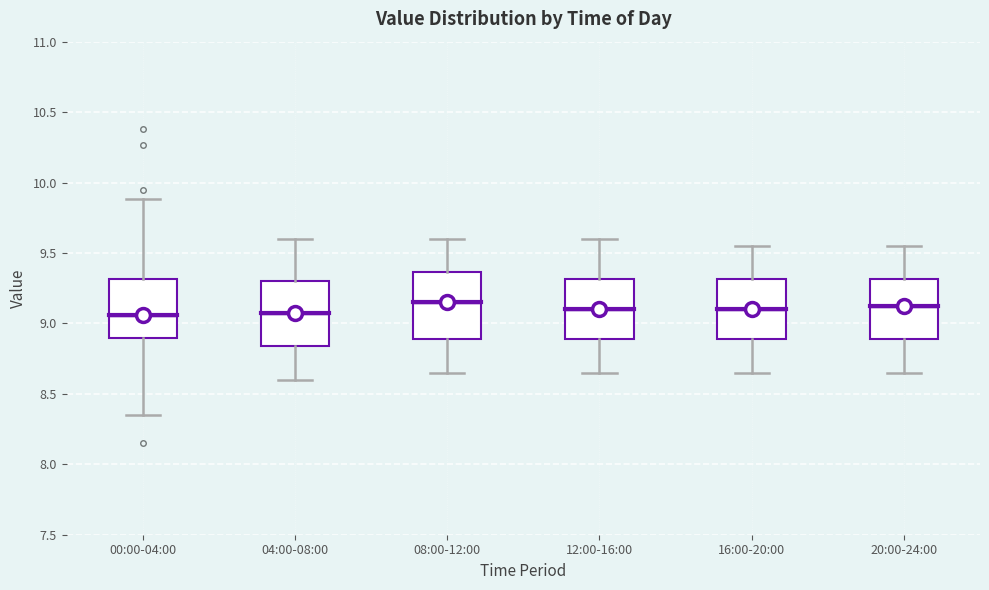

Reading left to right, transcribe this box plot: for each box, give where its median line is, the range the box spans, and where its two whiskers end, as read against the y-axis. The values are not printed on the chart, so give them approximately, as read against the axis.

00:00-04:00: median 9.05, box 8.90 to 9.30, whiskers 8.35 to 9.90
04:00-08:00: median 9.10, box 8.85 to 9.30, whiskers 8.60 to 9.60
08:00-12:00: median 9.15, box 8.90 to 9.35, whiskers 8.65 to 9.60
12:00-16:00: median 9.10, box 8.90 to 9.30, whiskers 8.65 to 9.60
16:00-20:00: median 9.10, box 8.90 to 9.30, whiskers 8.65 to 9.55
20:00-24:00: median 9.15, box 8.90 to 9.30, whiskers 8.65 to 9.55